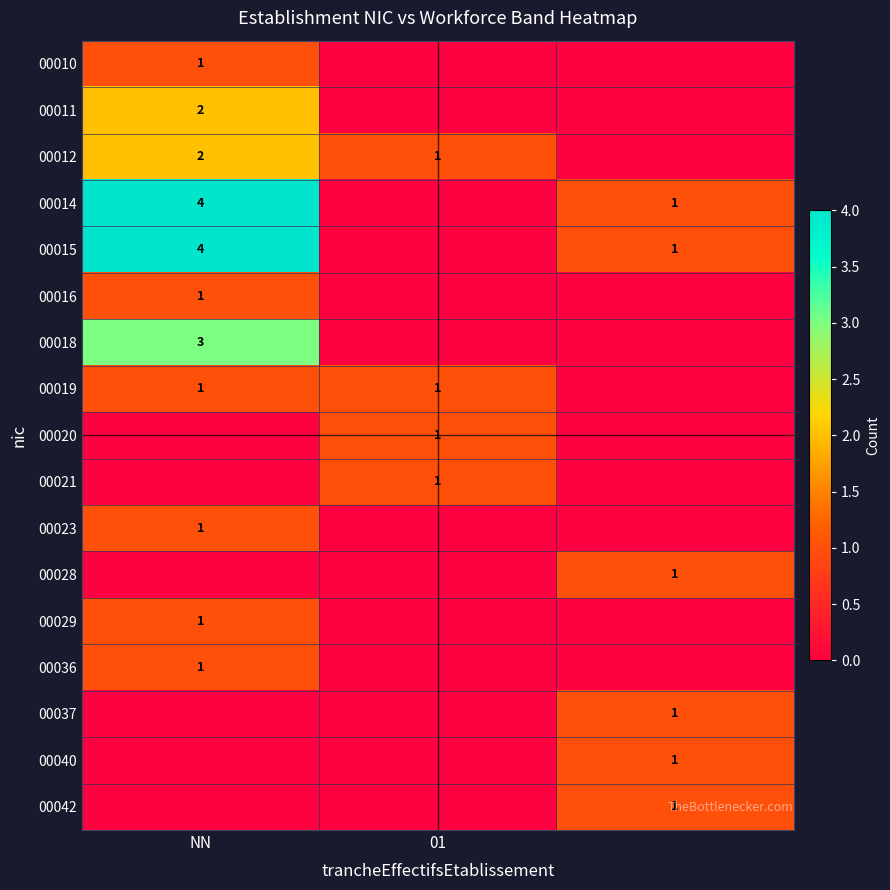

Is it true that 00014 equals 4 at NN?

True